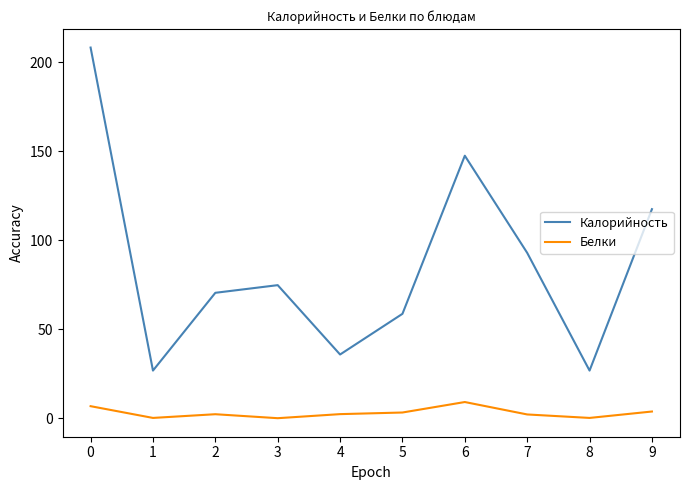

Which series has the largest range (max minus min)?

Калорийность